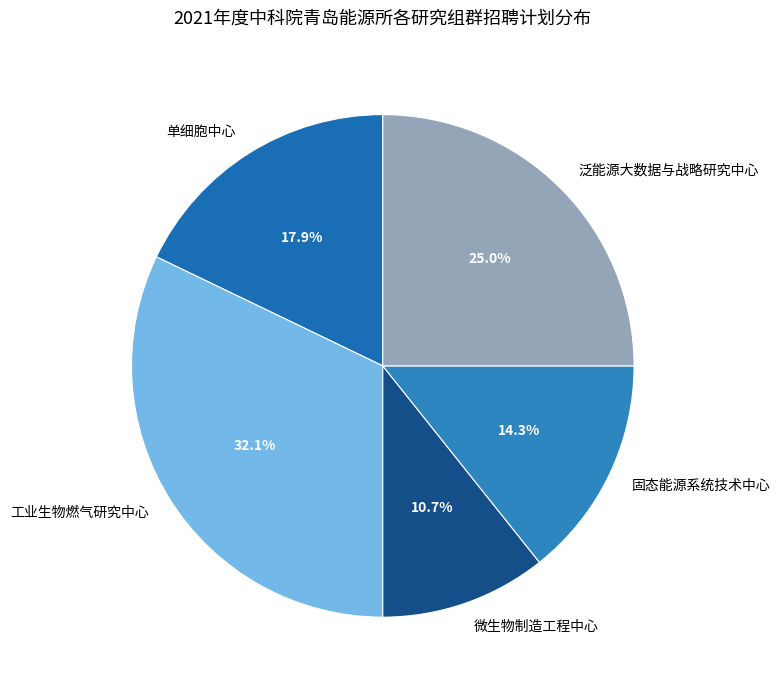

What percentage is NOT represented by 固态能源系统技术中心?

85.7%